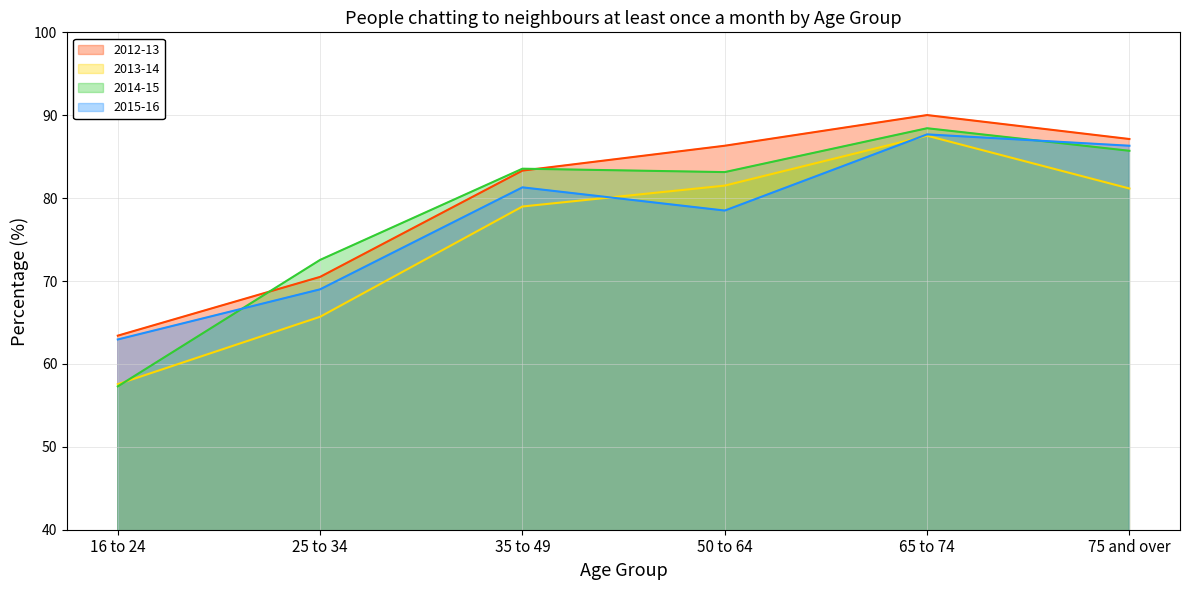

True or false: 2015-16 has a value of 45.4 at 50 to 64.

False